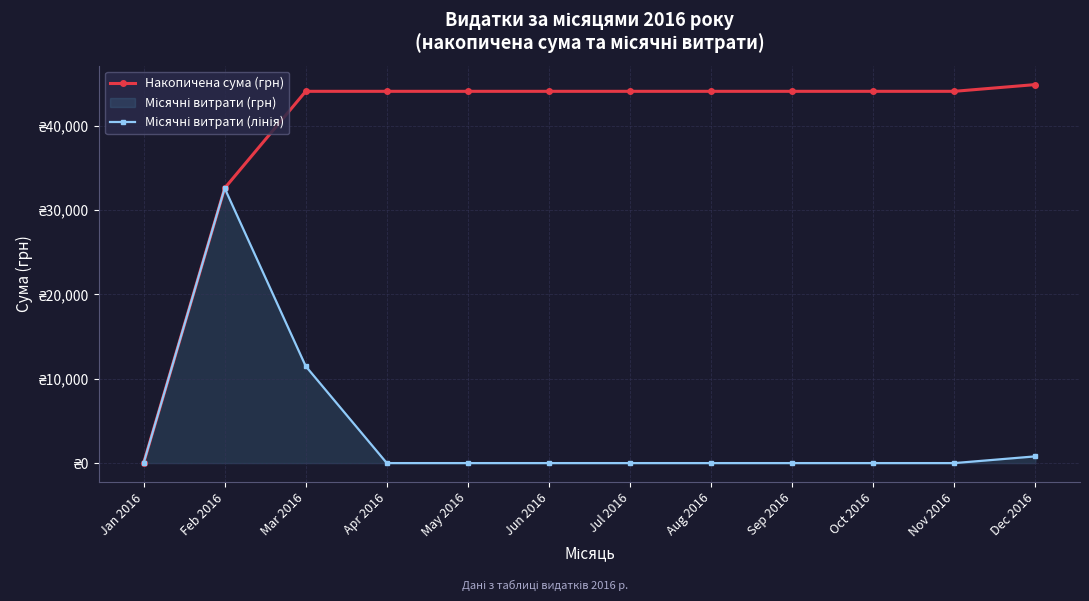

How many interior local peaks does the Місячні витрати (лінія) series have?

1